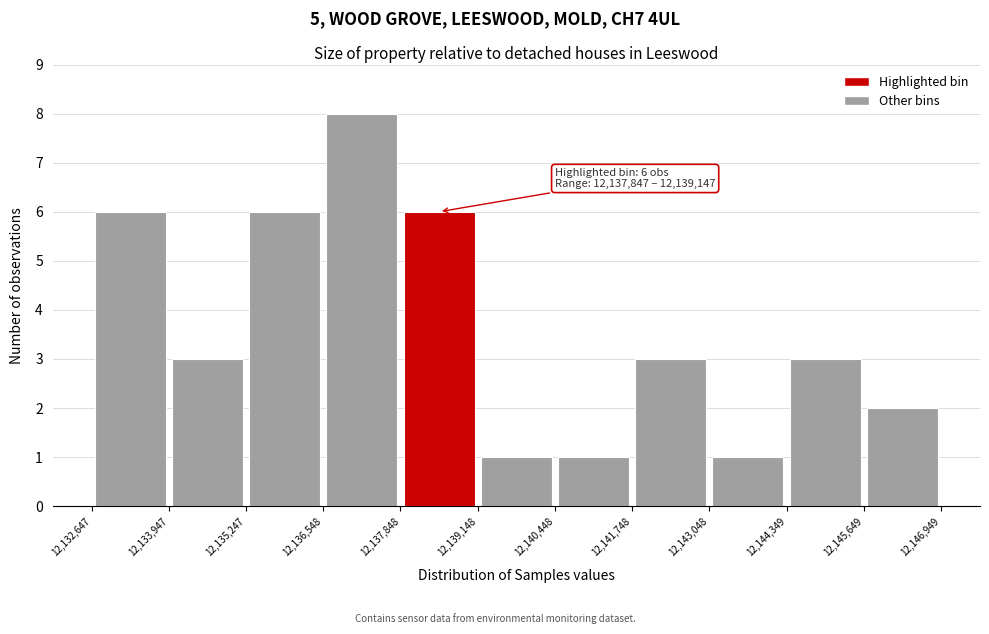

Which range on the x-axis has the tallest bar?

12,136,548 to 12,137,848